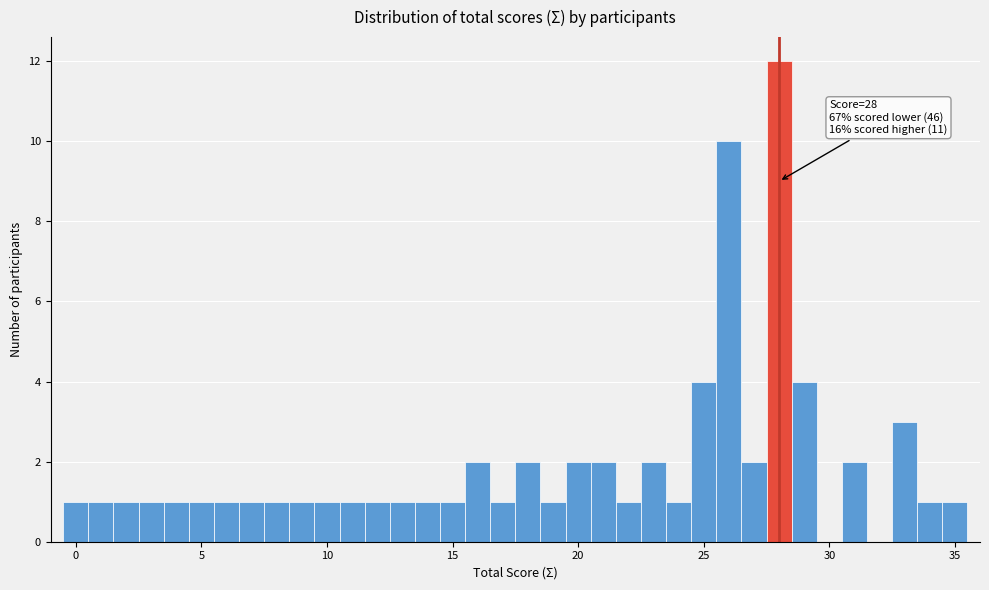

Read against the x-axis, roughly where is the centre of the tallest bar?

28.0